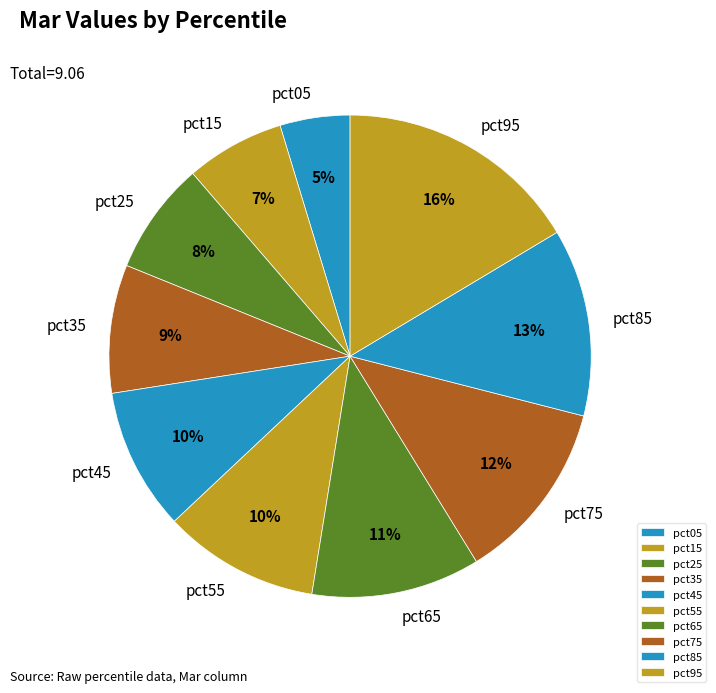

What is the smallest slice in the pie chart?

pct05